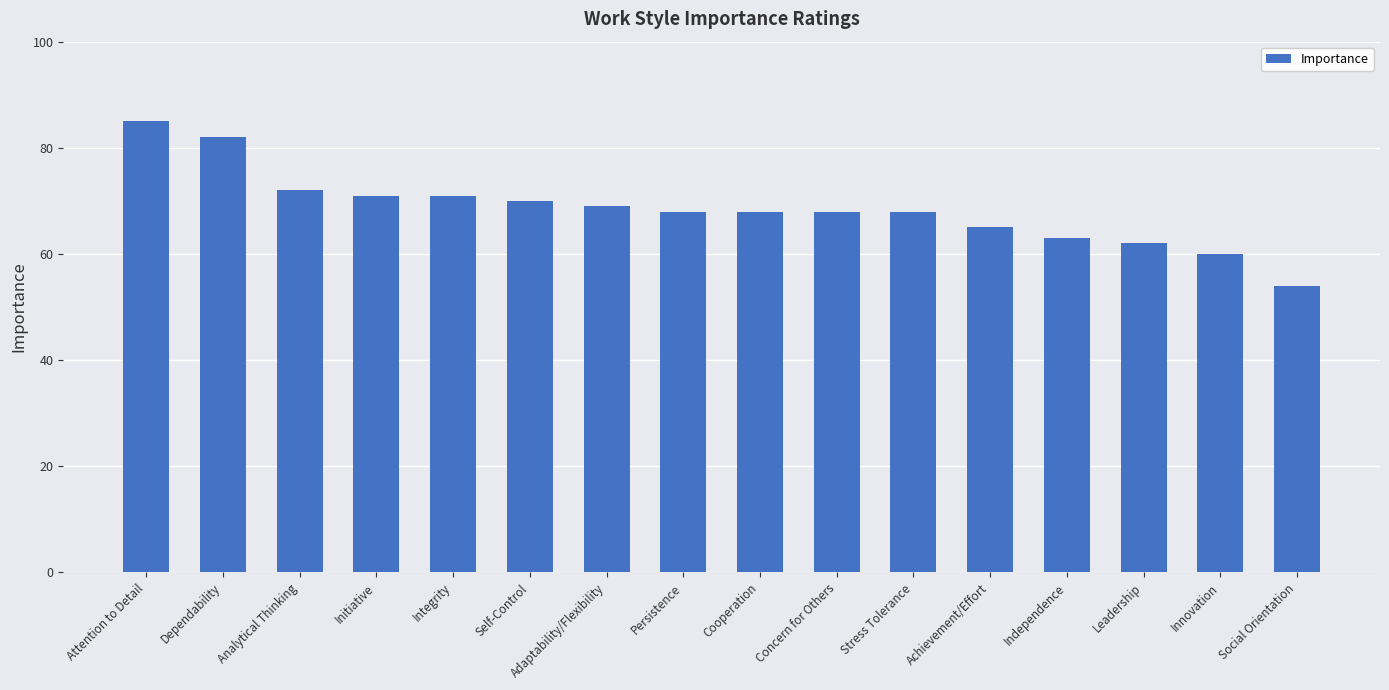

What position from the right is Persistence?

9